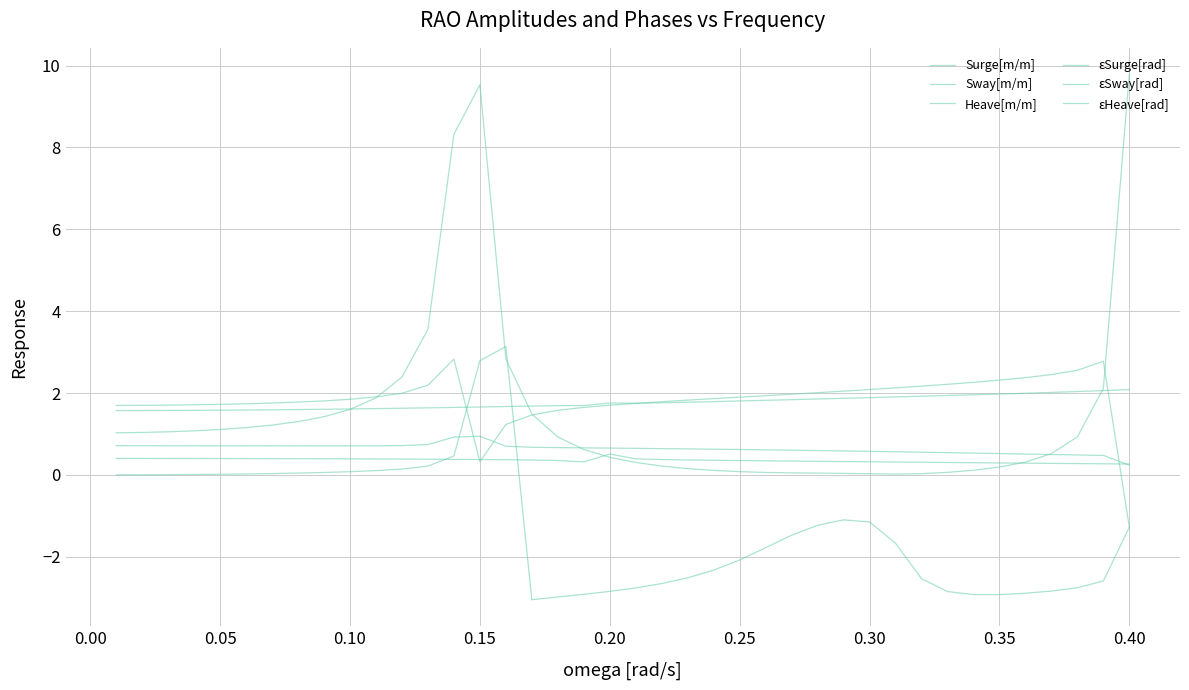

True or false: Sway[m/m] and Heave[m/m] cross at least once.

True